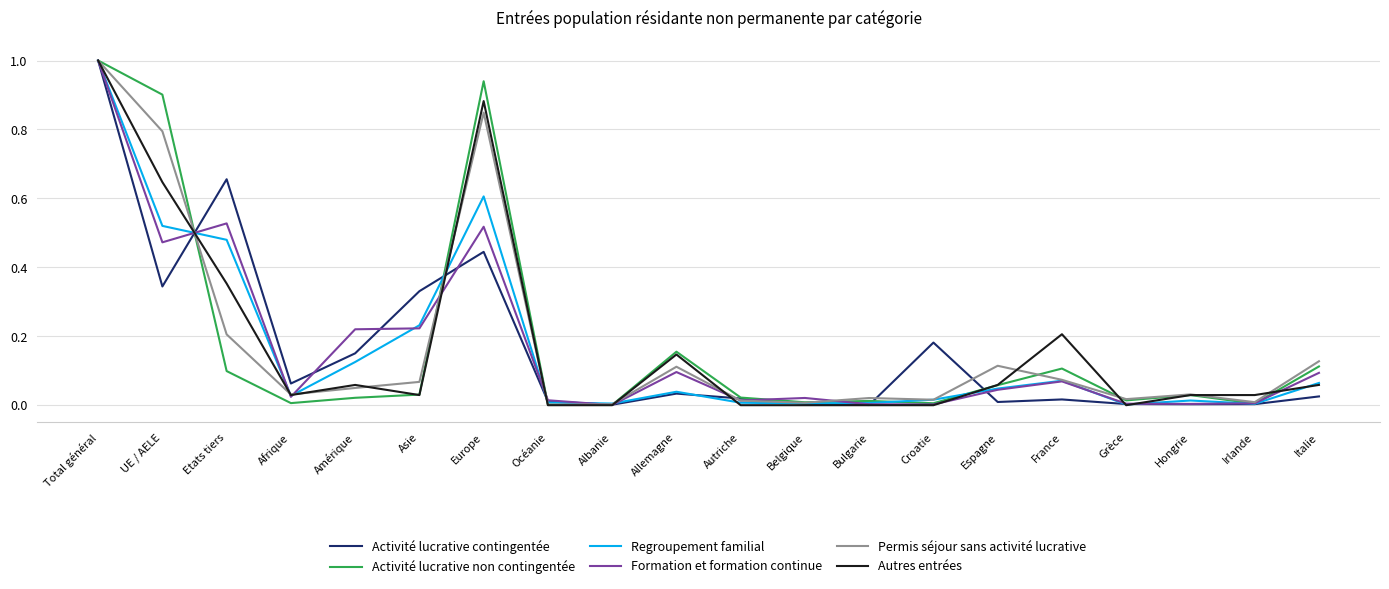

Which series has the widest spread of values?

Autres entrées